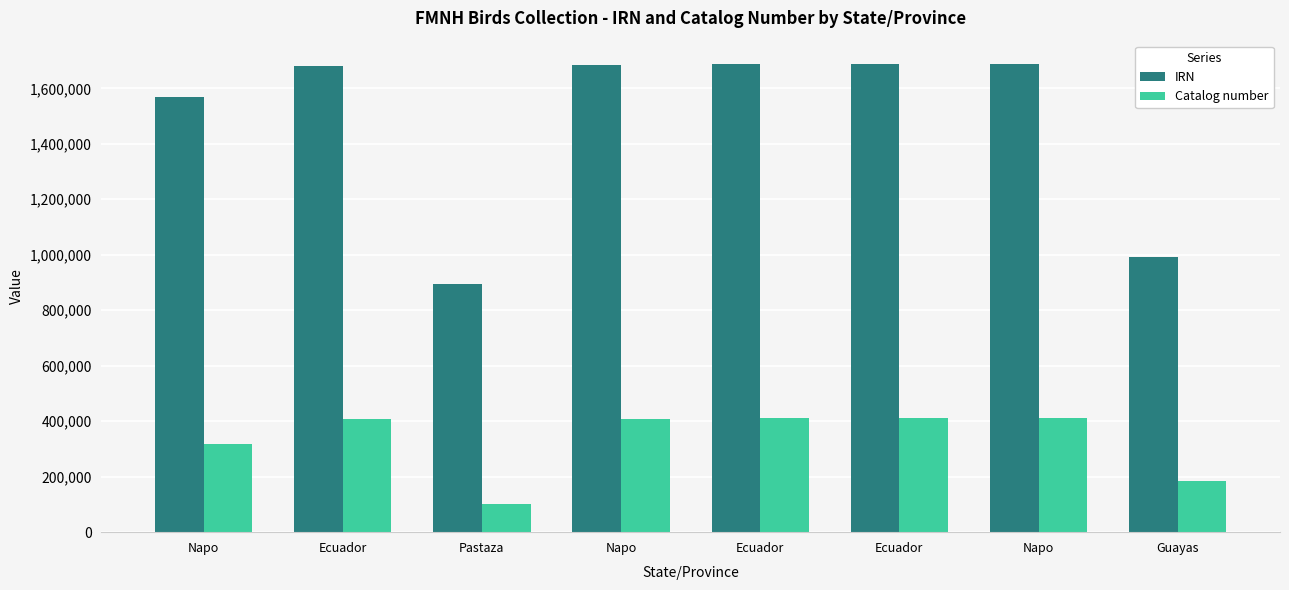

Count the number of categories in the chart.

8